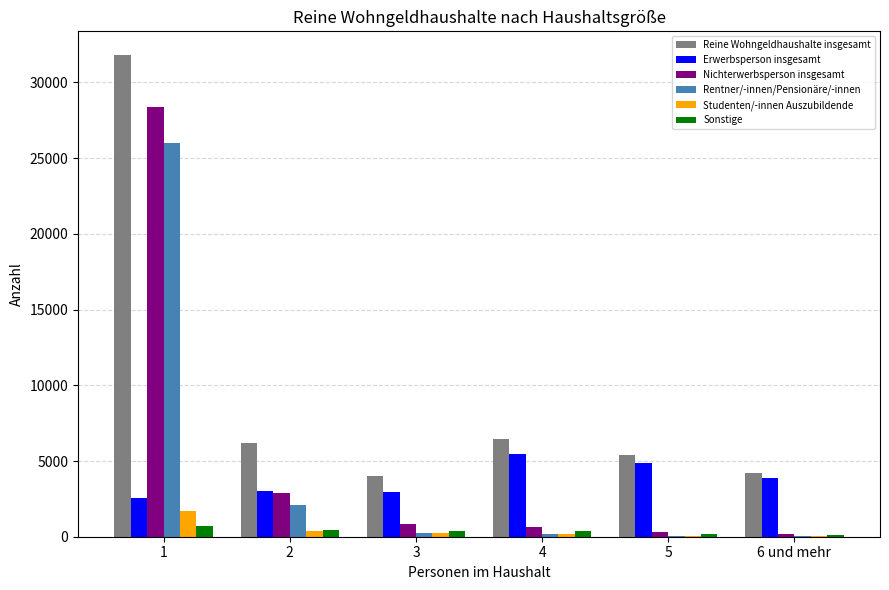

Between 1 and 4, which series saw the biggest shift?

Nichterwerbsperson insgesamt